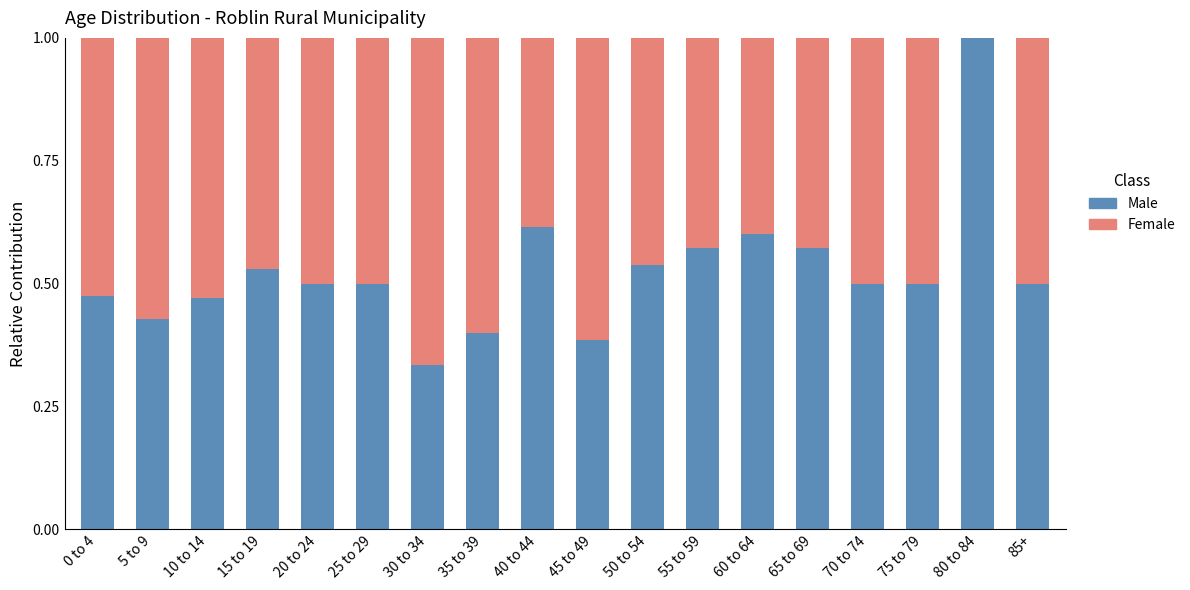

What is the maximum value for Male?

1.0